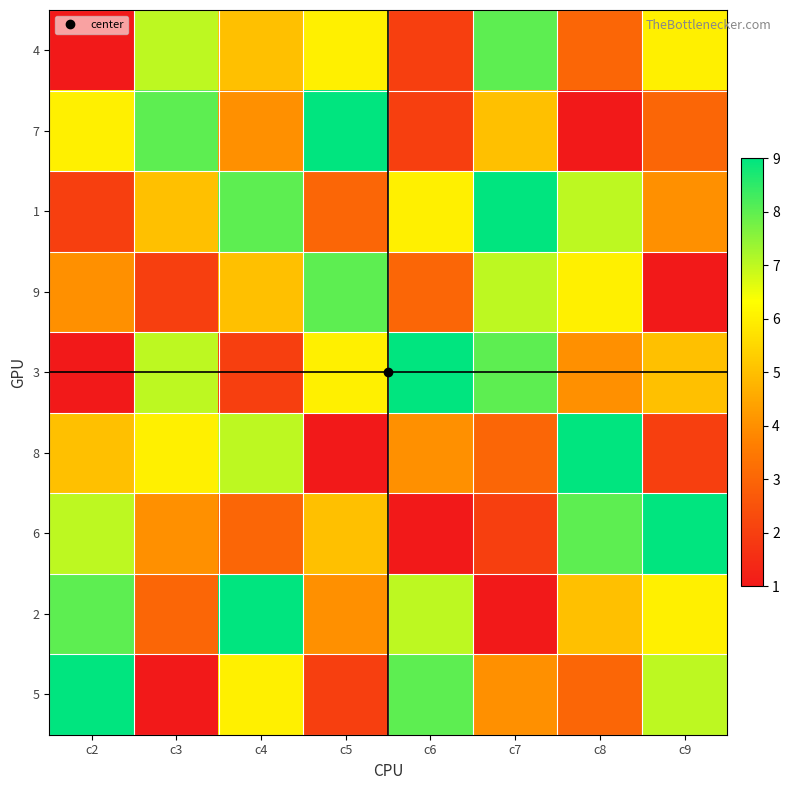

How many data points does each series have?

8